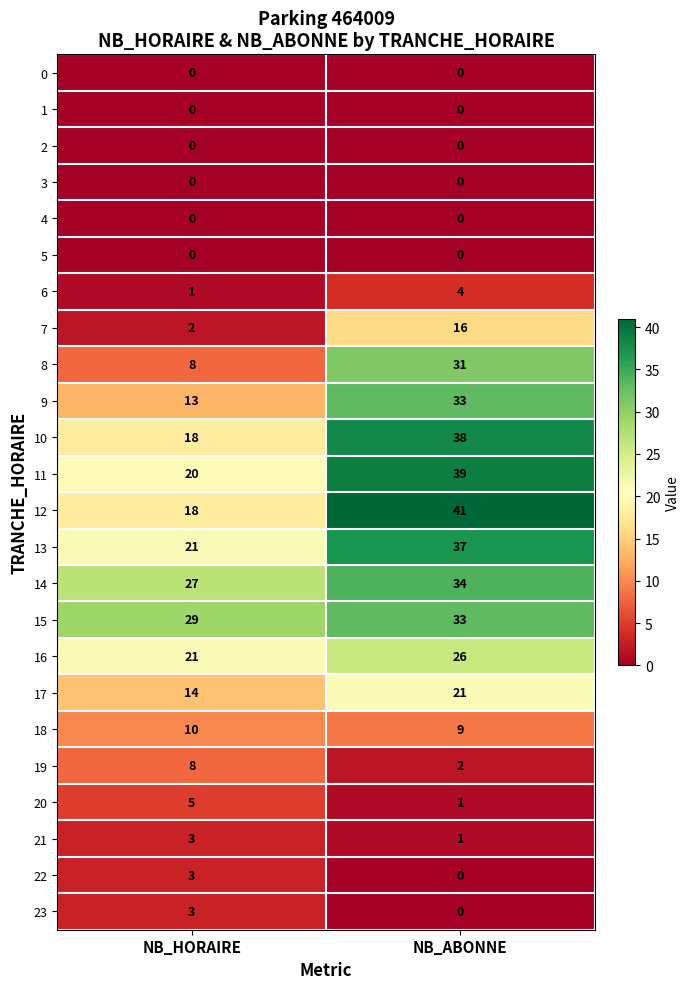

List the labels in order of 22 value, largest first.

NB_HORAIRE, NB_ABONNE